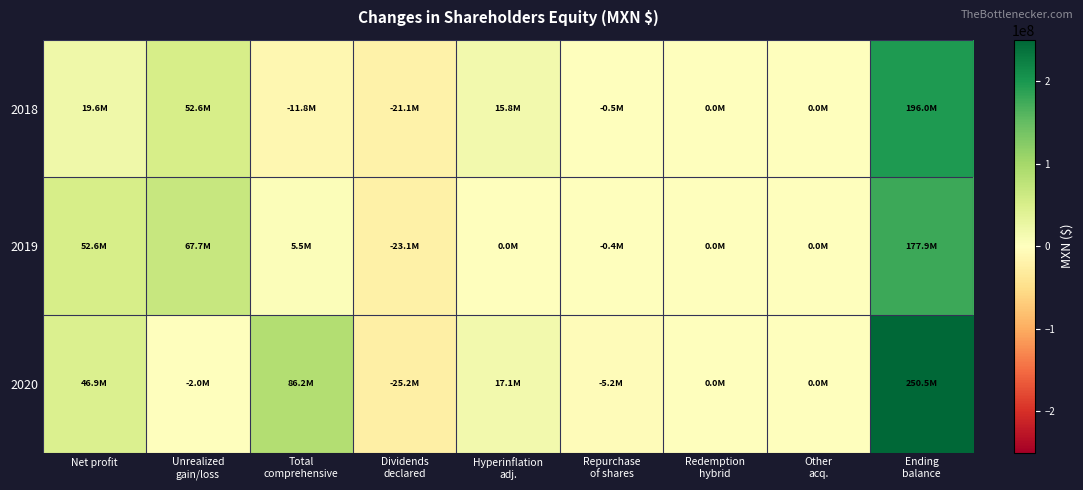

Rank the series by their average value, from lowest to highest.

2018, 2019, 2020